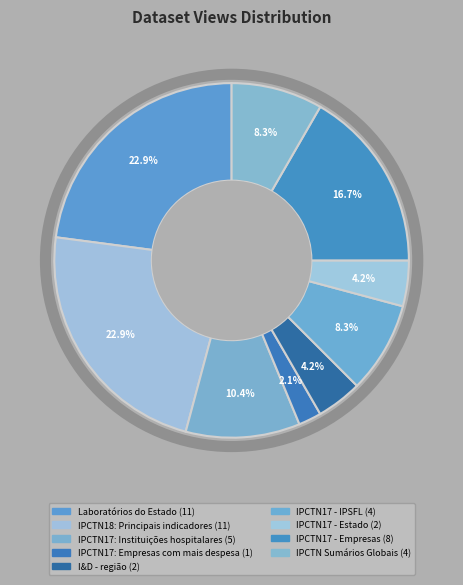

To the nearest percent, what is the difference between the largest and smallest slice percentages?

21%